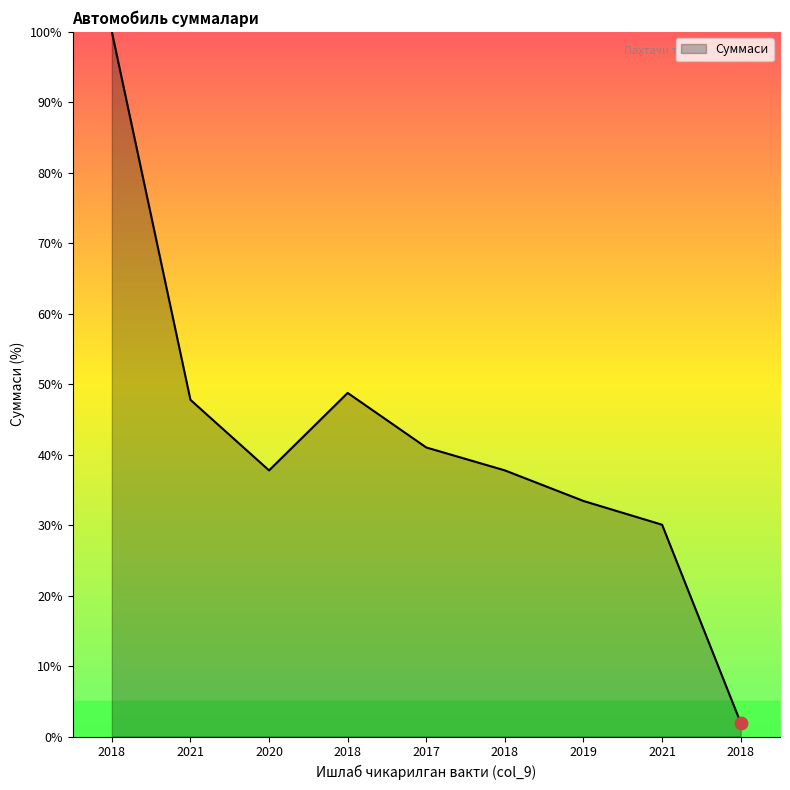

Between 2019 and 2018, which is larger?

2018